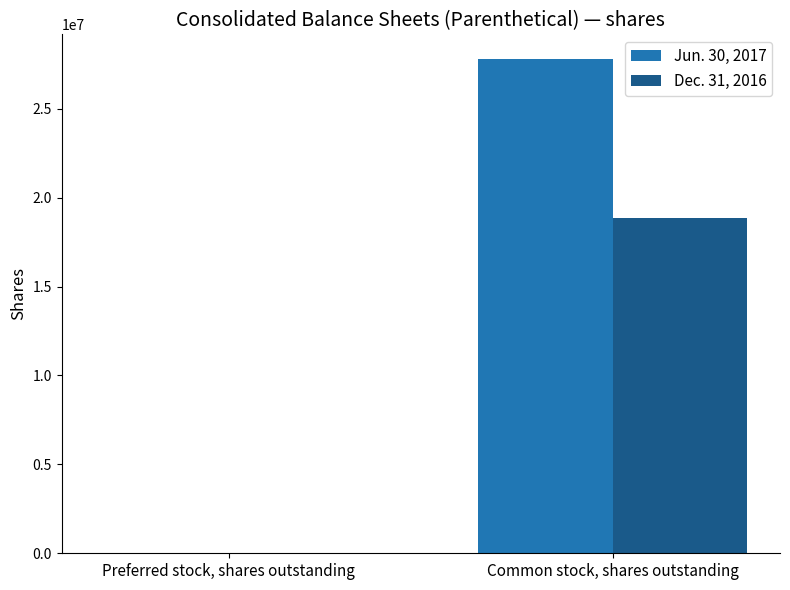

The value of Jun. 30, 2017 at Common stock, shares outstanding is 27790144. True or false?

True